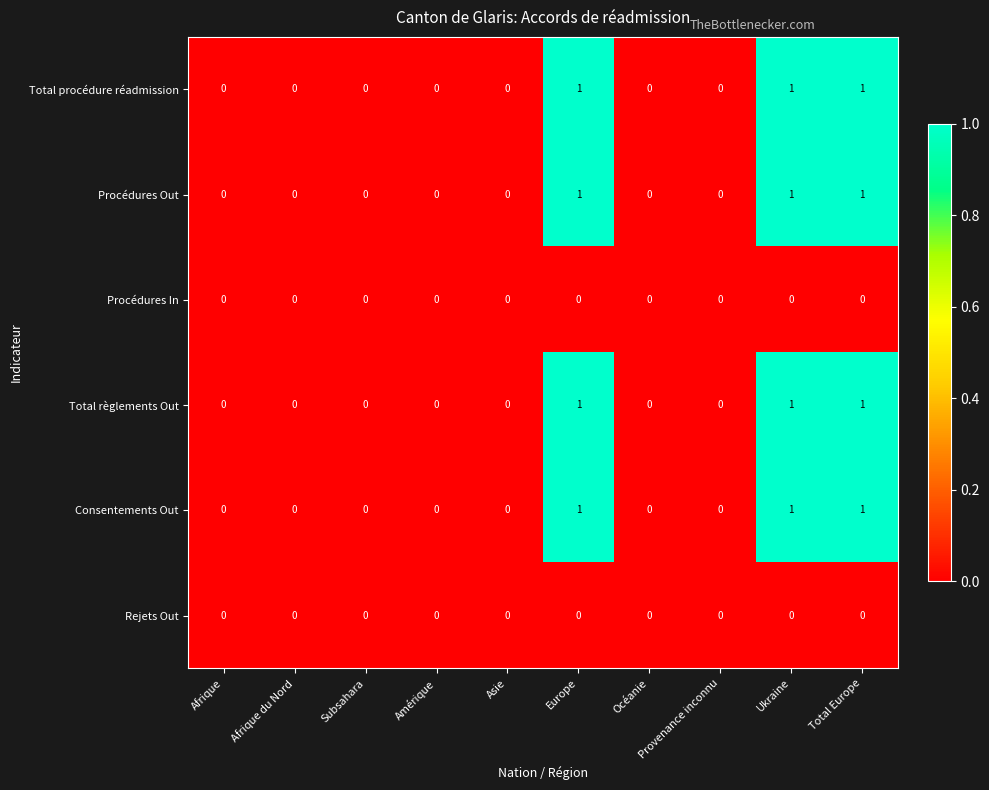

What is the sum of all Procédures Out values?

3